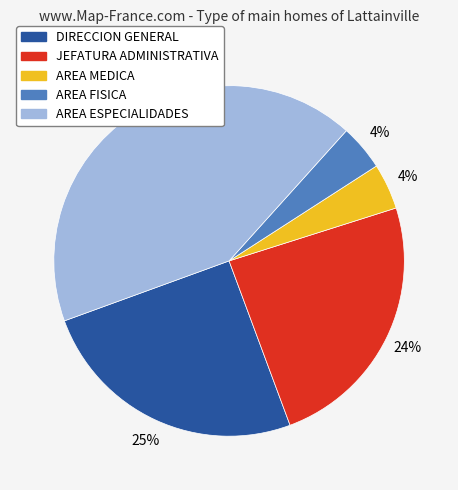

Do AREA ESPECIALIDADES and JEFATURA ADMINISTRATIVA together represent more than half of the pie?

Yes